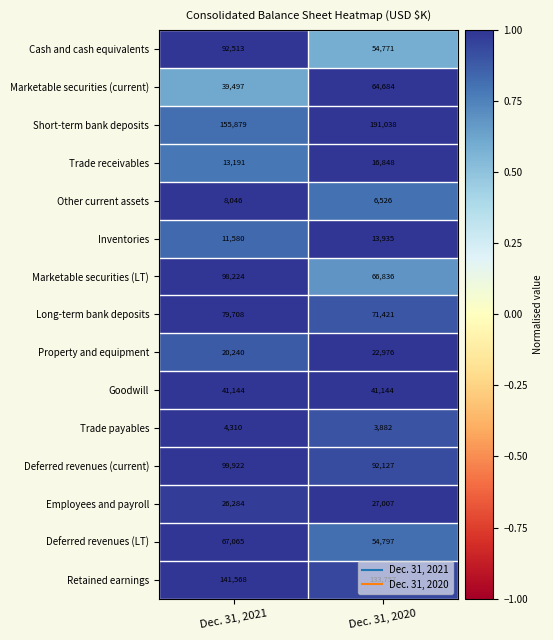

Which category has the highest value across all series?

Dec. 31, 2020